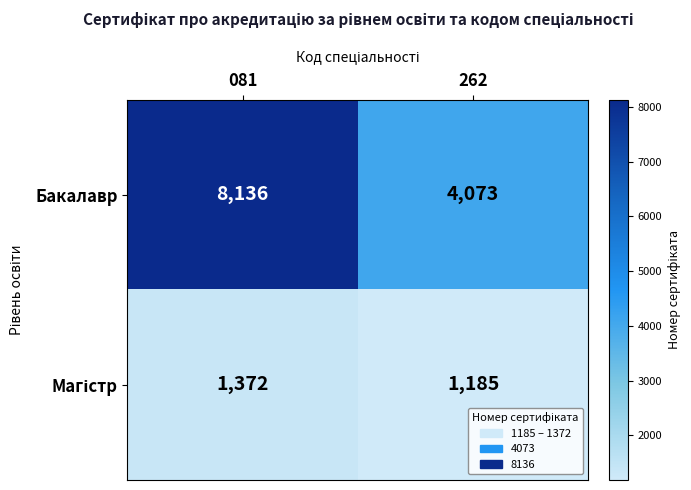

The value of Бакалавр at 262 is 1559. True or false?

False